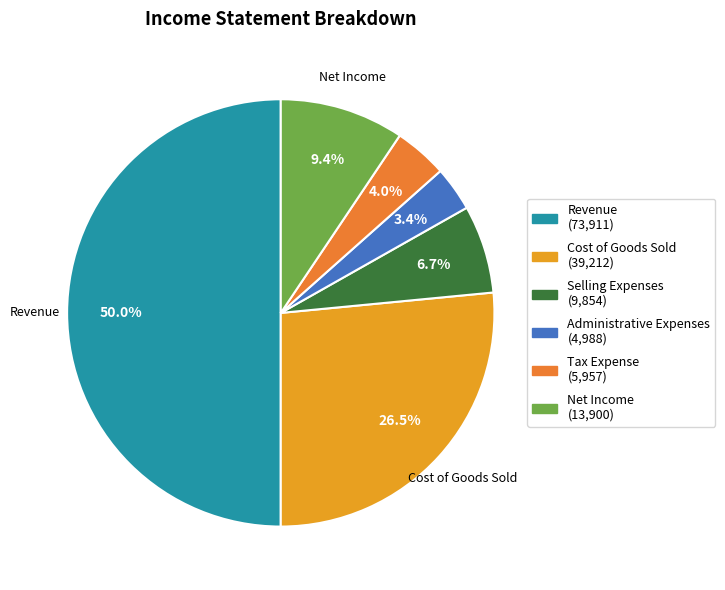

Count the number of slices in the pie.

6